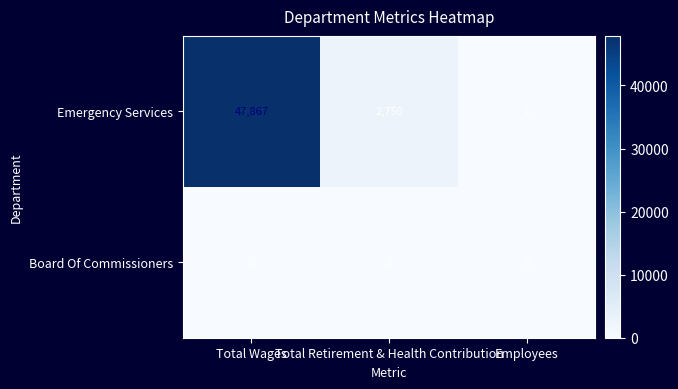

At Employees, list the series in order from largest to smallest.

Board Of Commissioners, Emergency Services